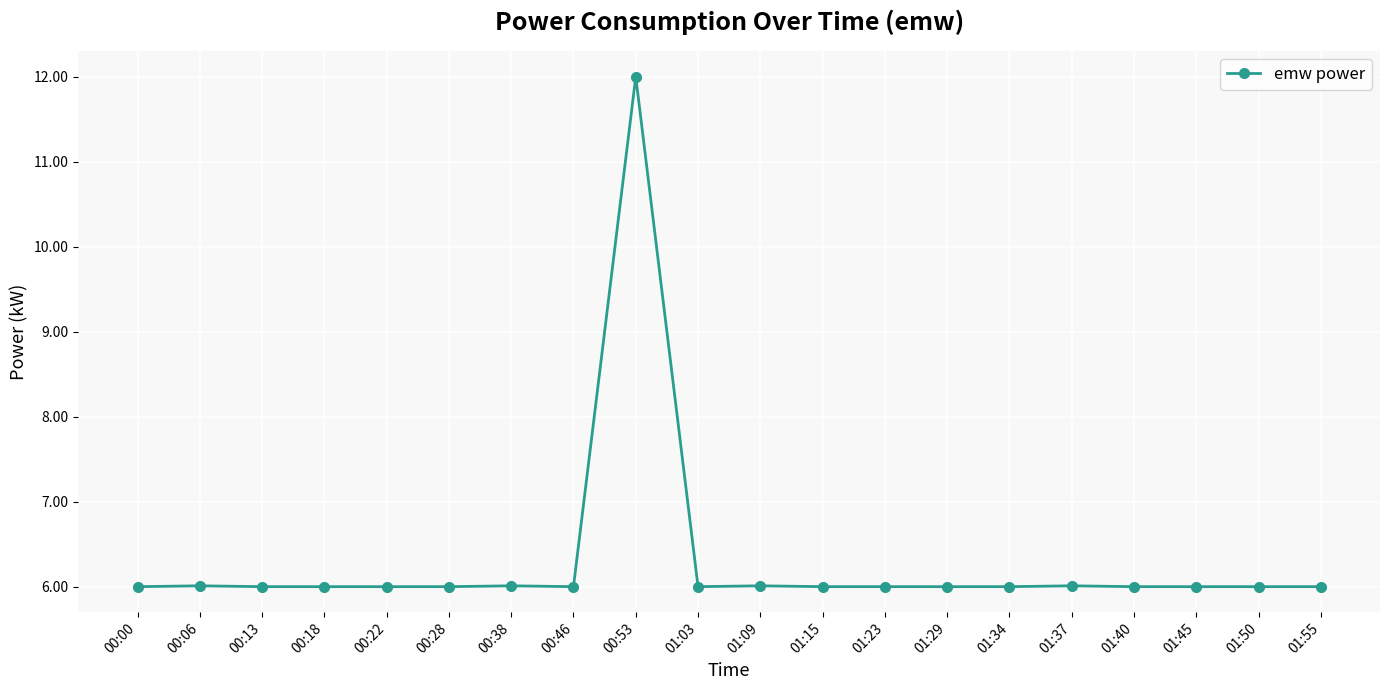

What position from the right is 01:09?

10